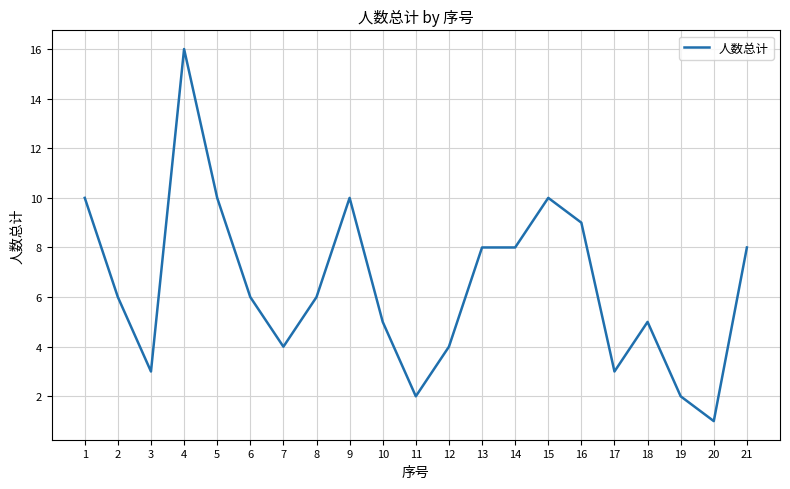

At which category does the chart reach its minimum across all series?

20